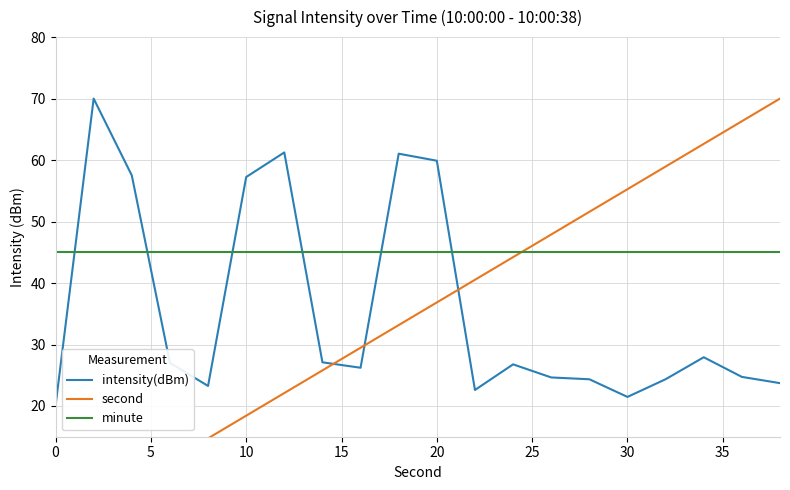

What is the greatest value displayed?

70.0